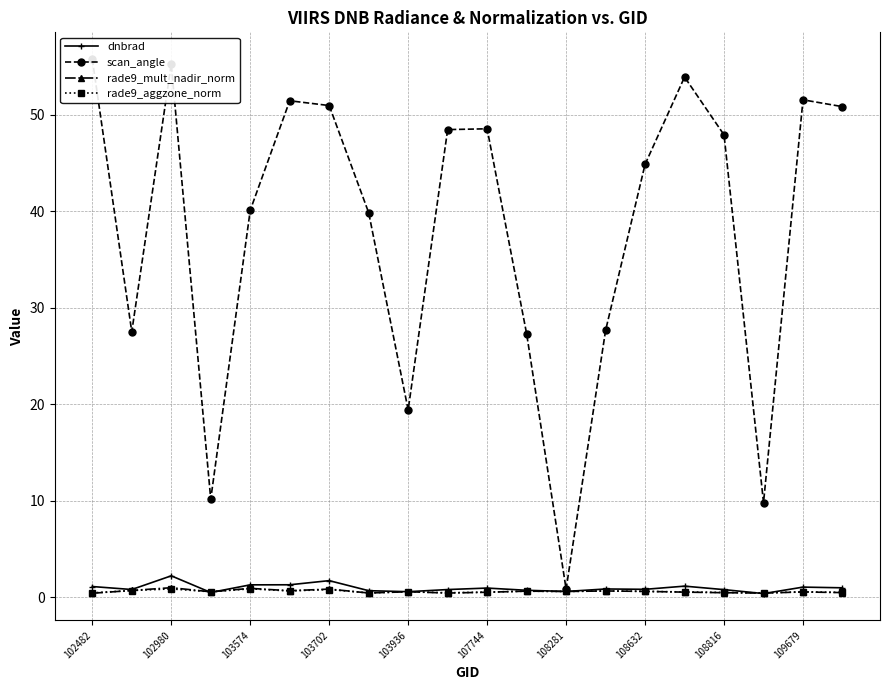

At which category does dnbrad reach its first local peak?

102980